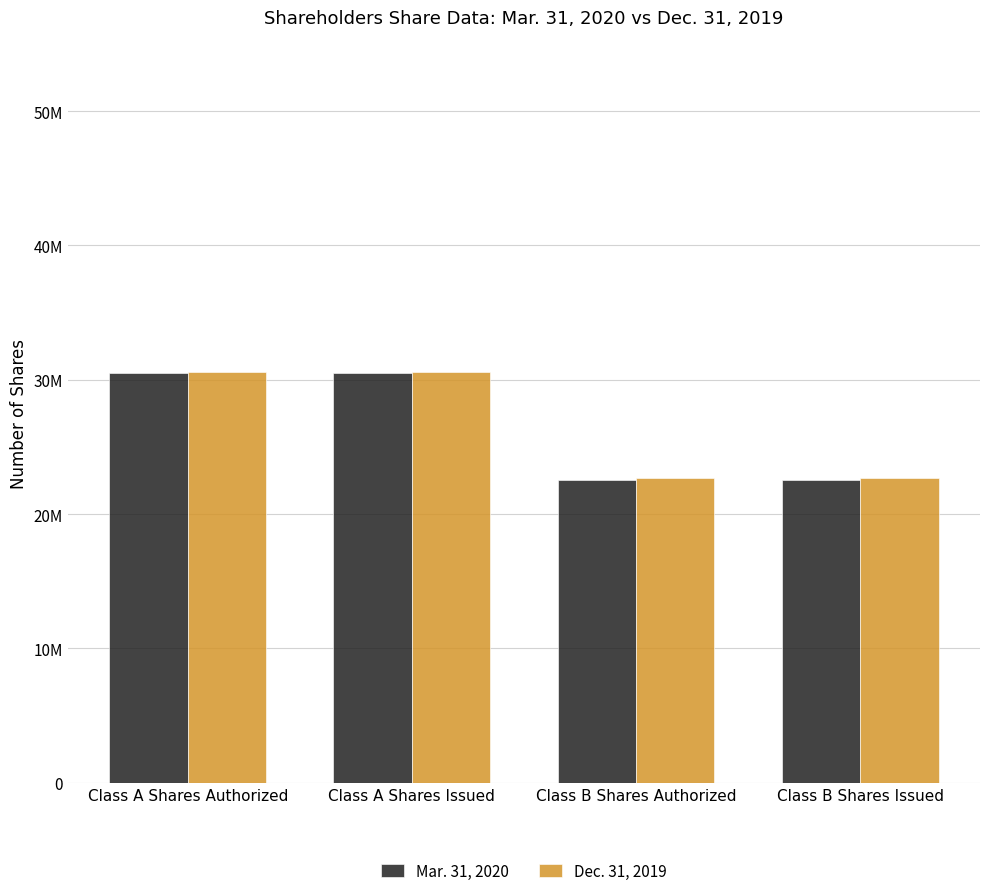

List the series in order of their peak value, lowest first.

Mar. 31, 2020, Dec. 31, 2019